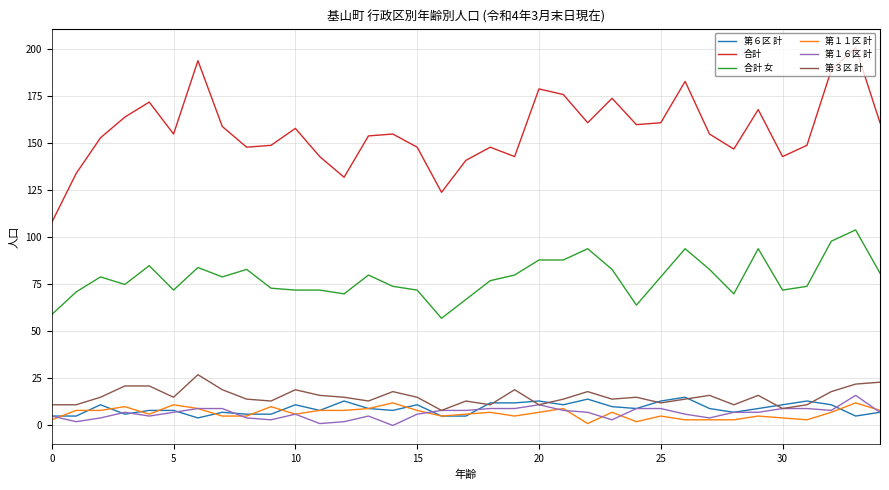

What is the sum of all 合計 女 values?

2747